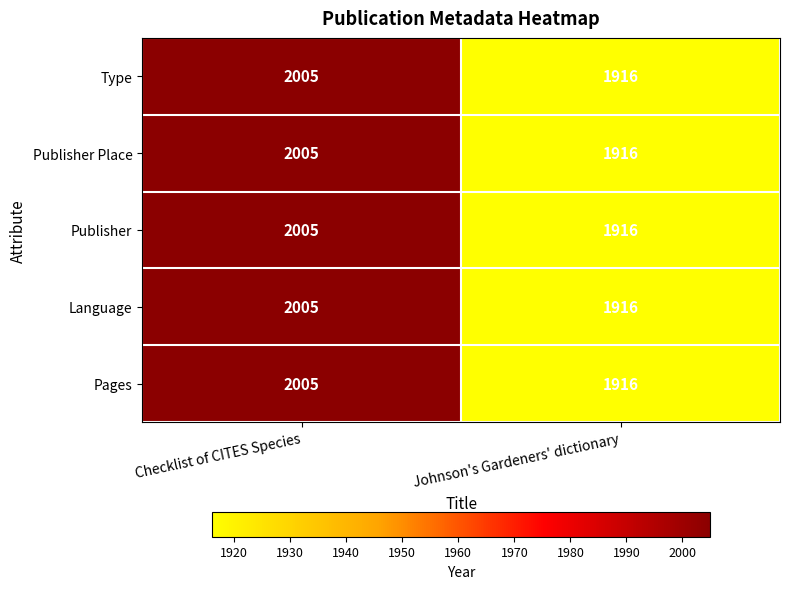

What is the lowest value of the Publisher series?

1916